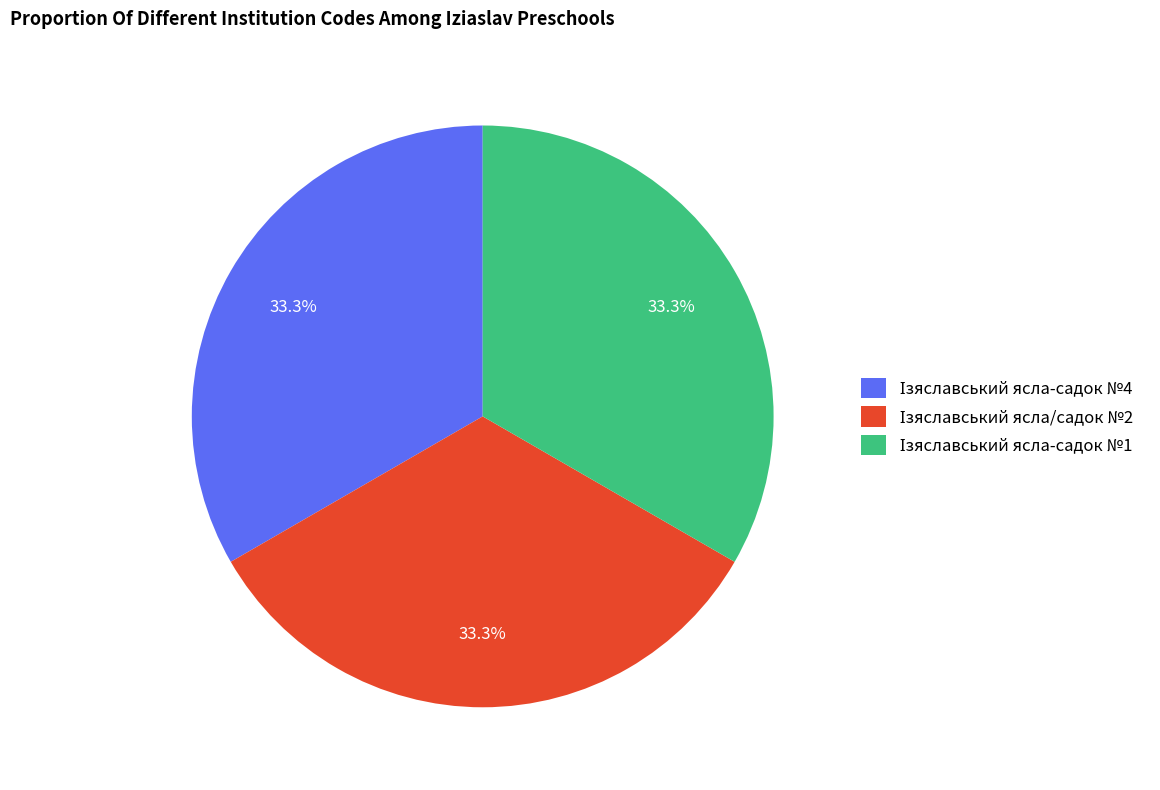

Is there any slice that represents more than half of the pie?

No